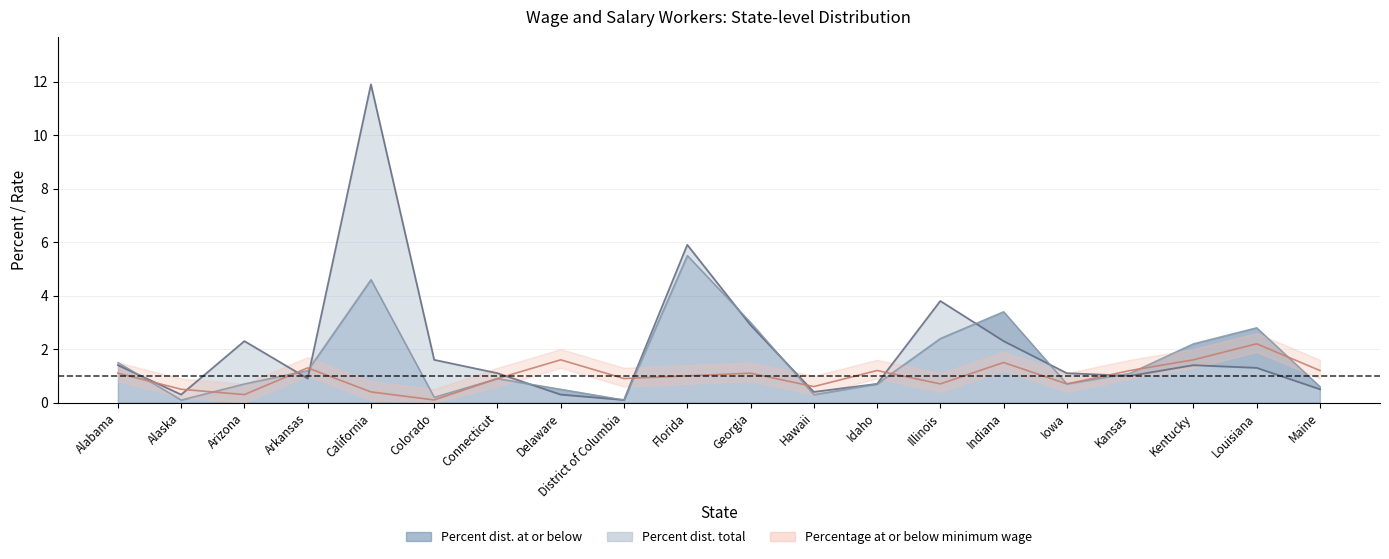

What is the minimum value for Percent dist. total?

0.1